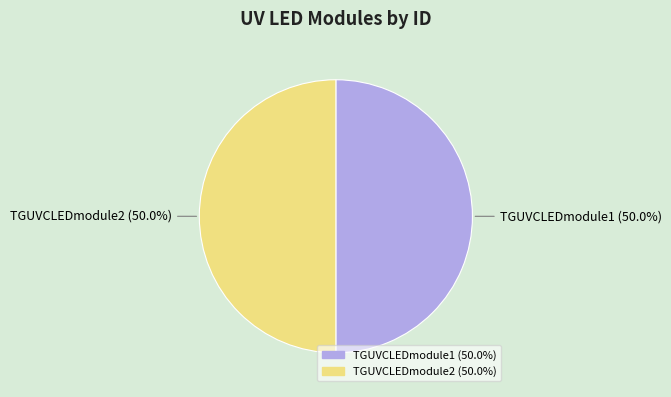

To the nearest percent, what percentage of the pie is TGUVCLEDmodule1?

50%